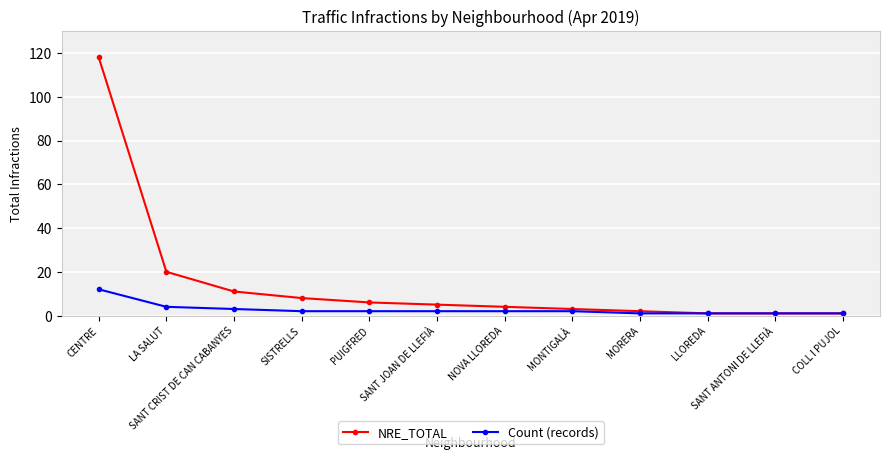

Read the Count (records) value at PUIGFRED.

2